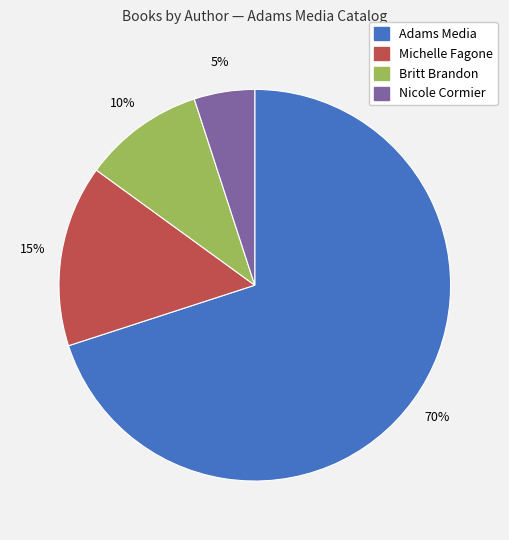

Count the number of slices in the pie.

4